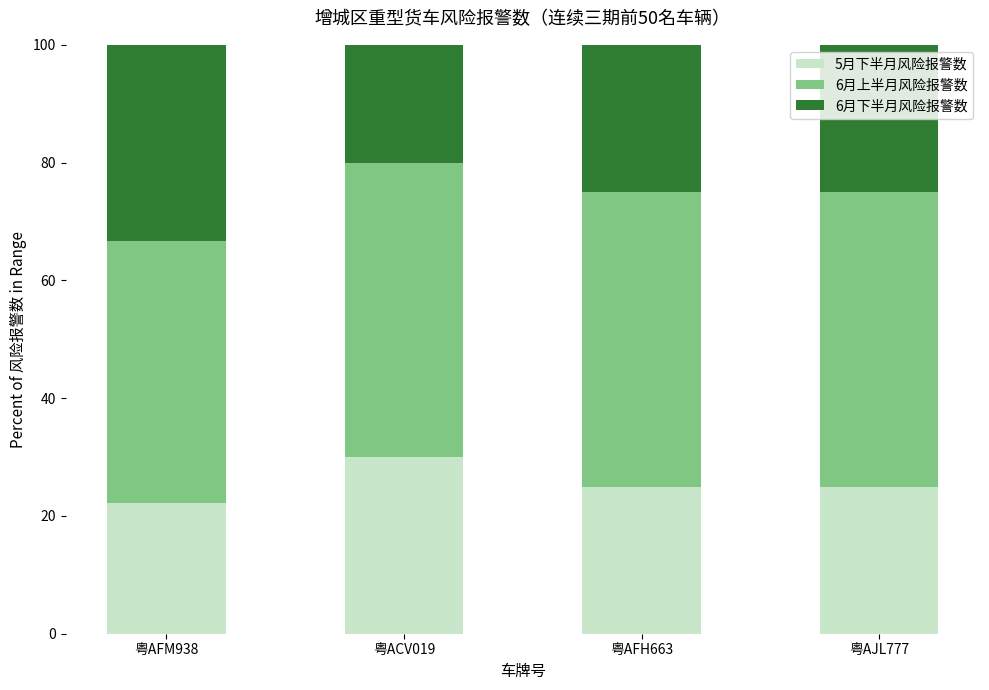

What is the sum of all 5月下半月风险报警数 values?

102.2